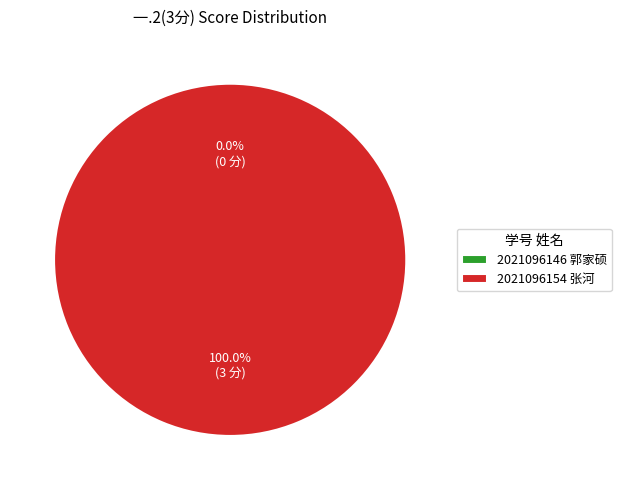

Count the number of slices in the pie.

2